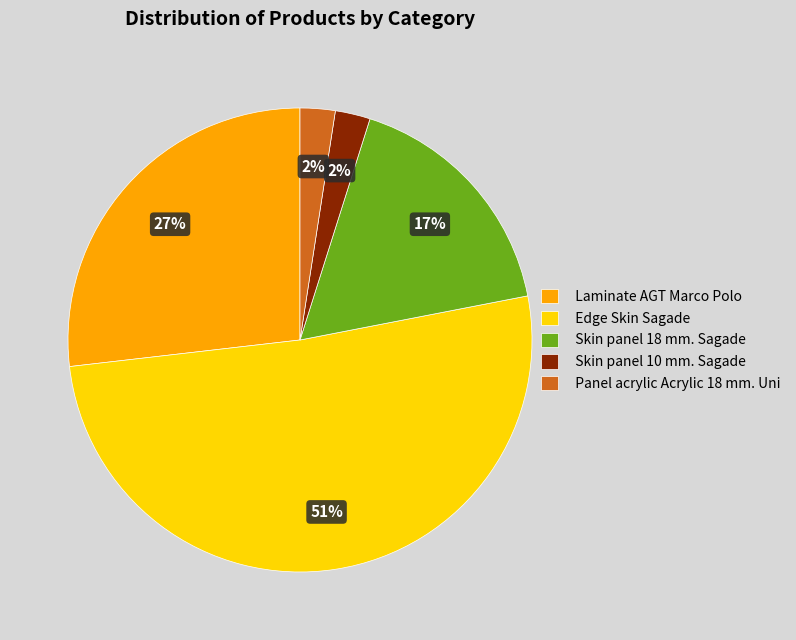

Combined, do Skin panel 10 mm. Sagade and Edge Skin Sagade account for over 50%?

Yes